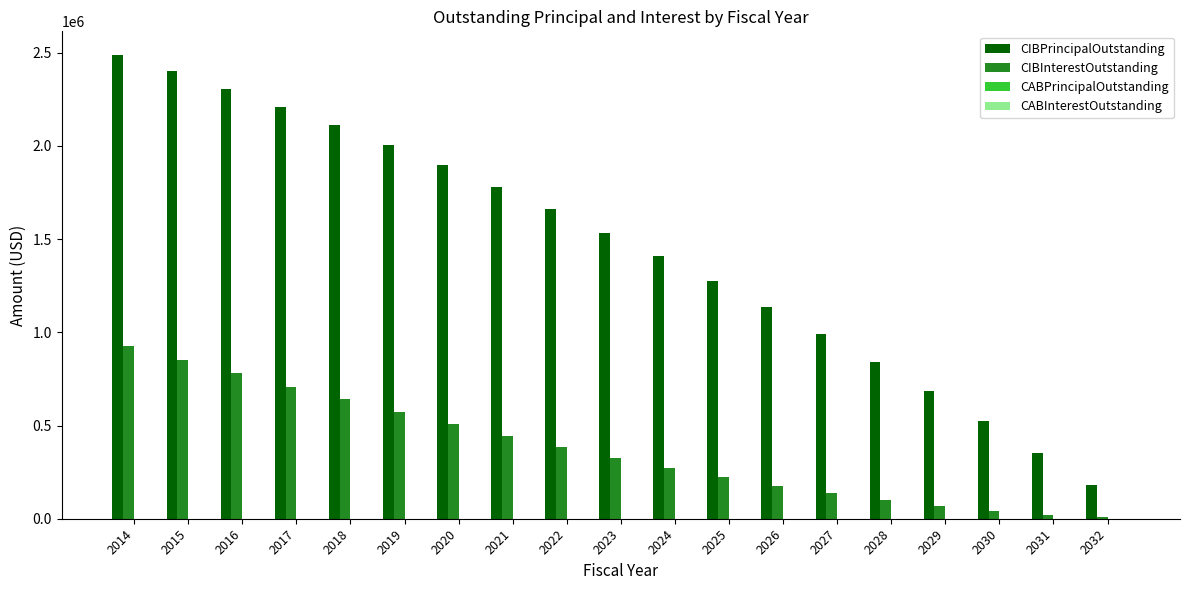

What is the sum of all CIBPrincipalOutstanding values?

27785000.0